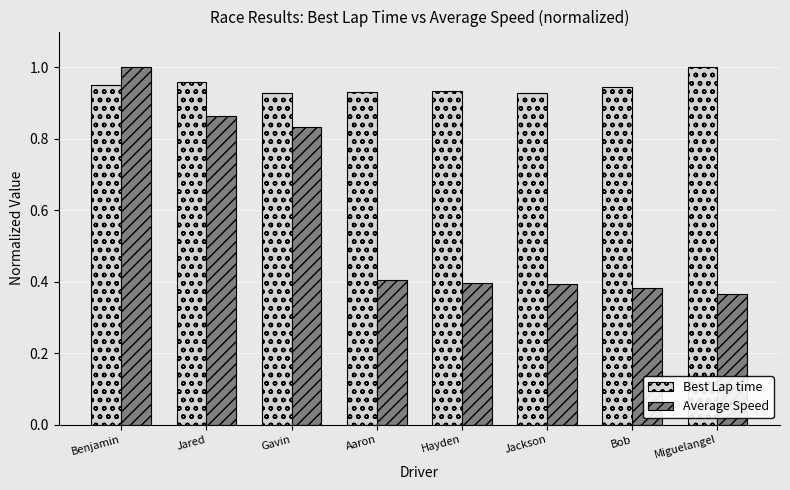

At which label does Average Speed reach its peak?

Benjamin